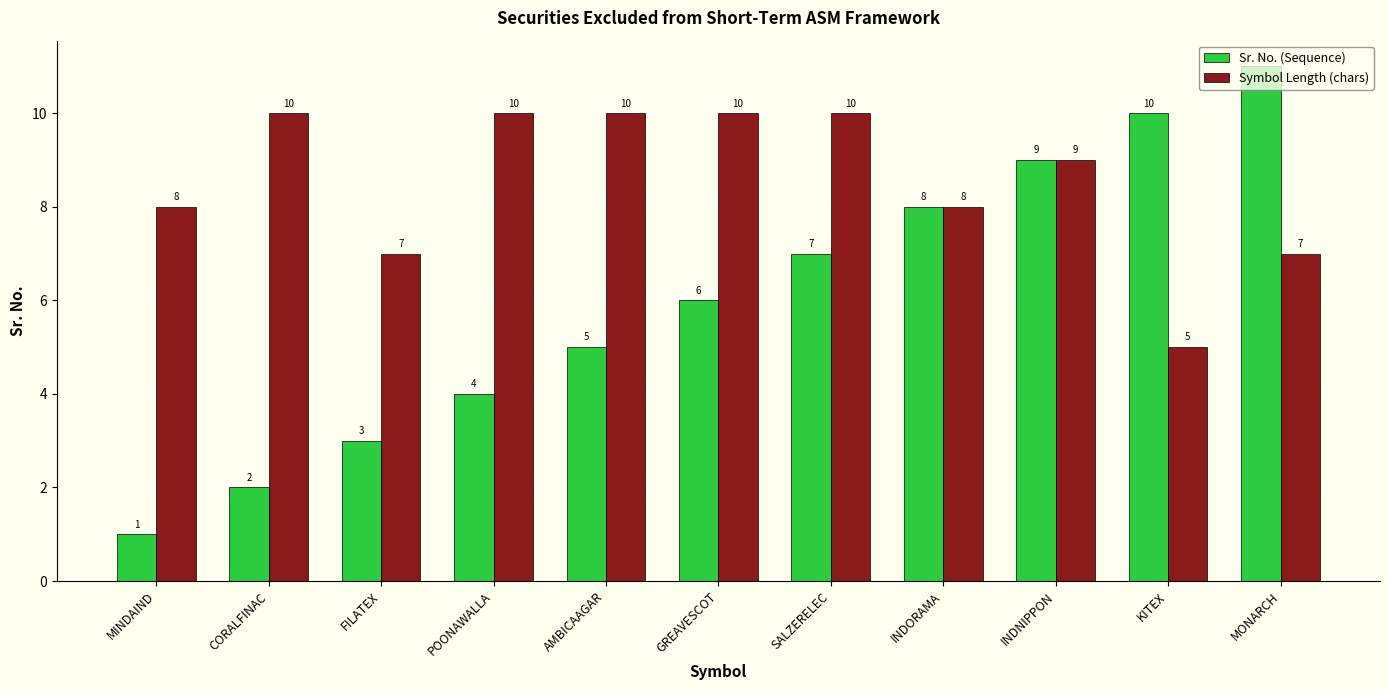

What is the label of the 5th bar from the right?

SALZERELEC